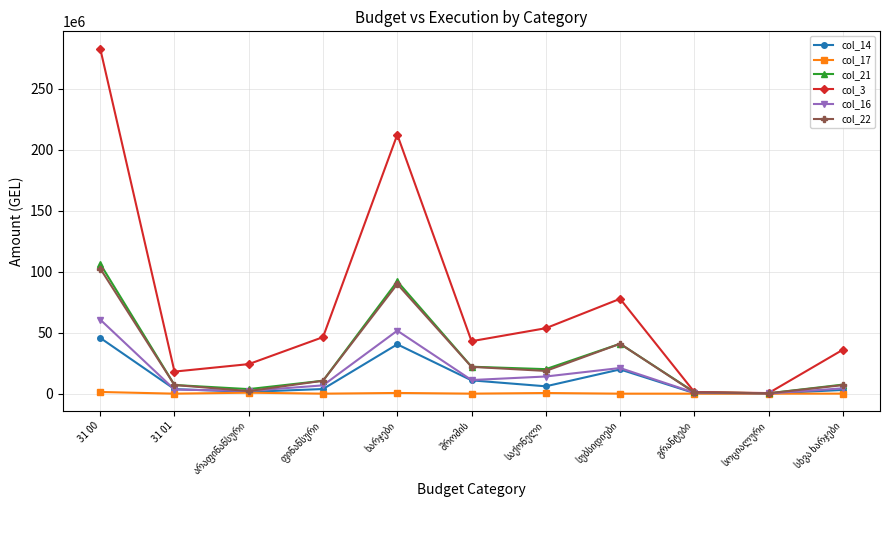

Which series has the largest range (max minus min)?

col_3